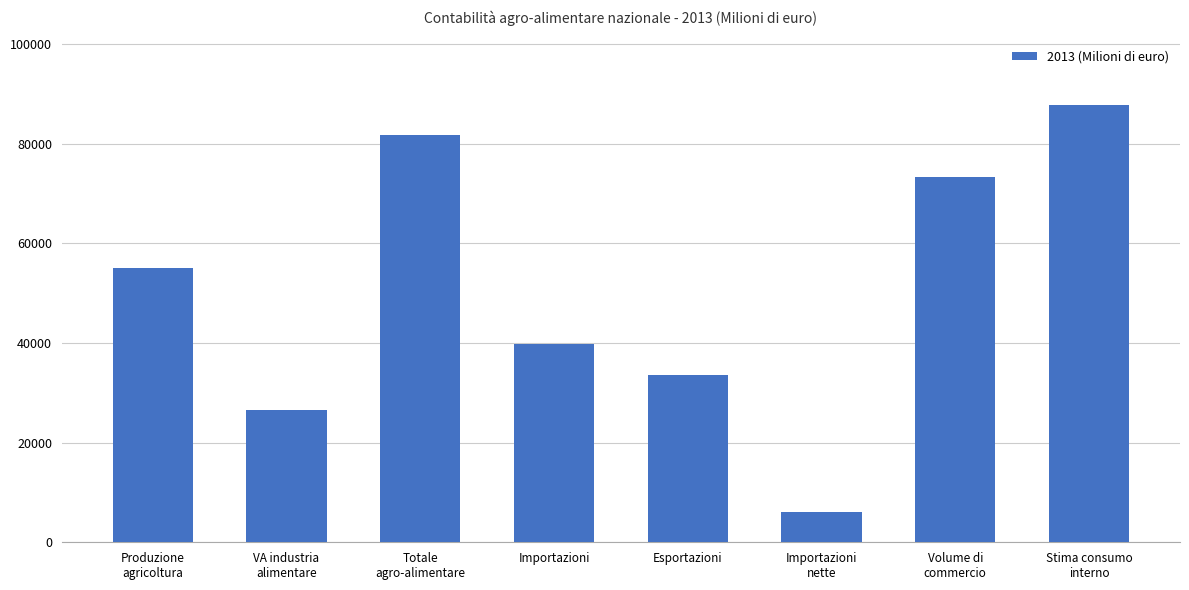

What is the label of the 8th bar from the right?

Produzione
agricoltura